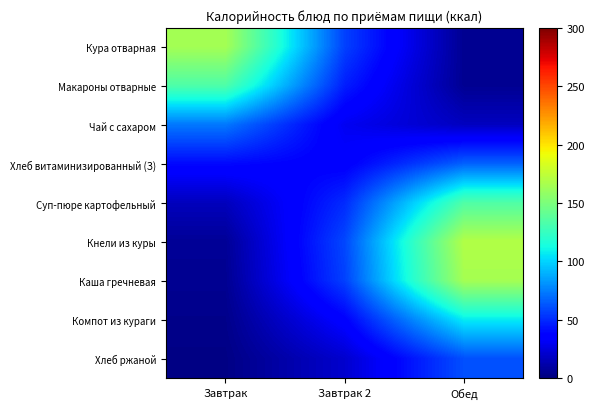

Reading left to right, extract all data points from this chart.

Кура отварная: Завтрак=164.9	Завтрак 2=56.8	Обед=5.2
Макароны отварные: Завтрак=133.5	Завтрак 2=46.3	Обед=5.3
Чай с сахаром: Завтрак=73.3	Завтрак 2=30.2	Обед=17.2
Хлеб витаминизированный (З): Завтрак=40.1	Завтрак 2=35.4	Обед=66.1
Суп-пюре картофельный: Завтрак=16.6	Завтрак 2=50.2	Обед=133.8
Кнели из куры: Завтрак=6.4	Завтрак 2=58.8	Обед=169.8
Каша гречневая: Завтрак=5.2	Завтрак 2=56.8	Обед=165.1
Компот из кураги: Завтрак=3.4	Завтрак 2=37.0	Обед=107.4
Хлеб ржаной: Завтрак=1.9	Завтрак 2=21.0	Обед=61.1